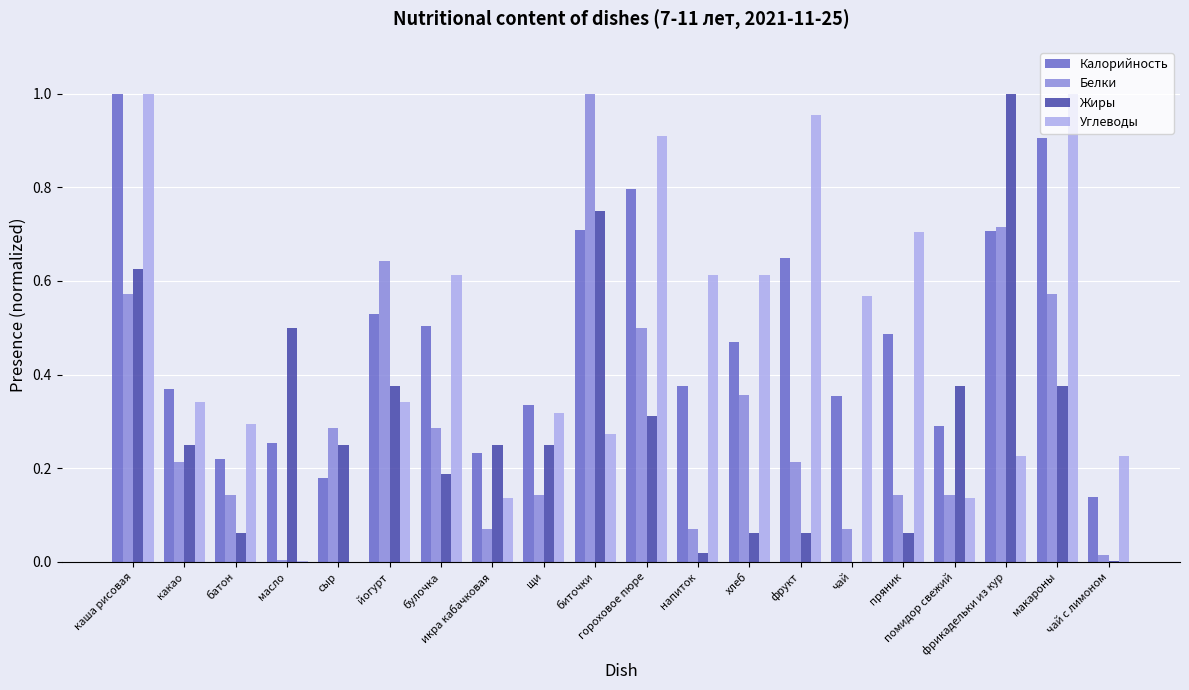

What is the sum of all Белки values?

6.2